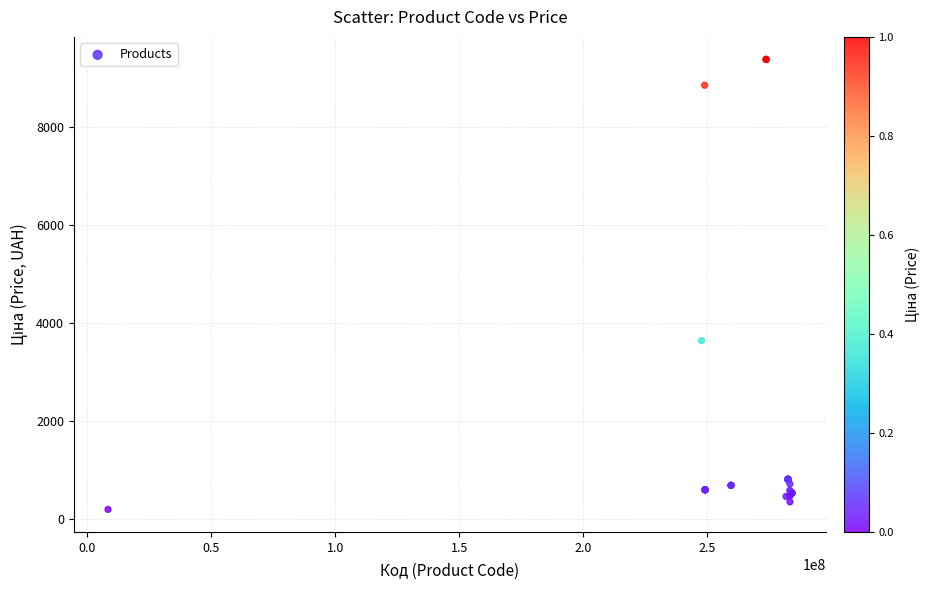

What Y value in the scatter plot is closest to 4793?

3646.5